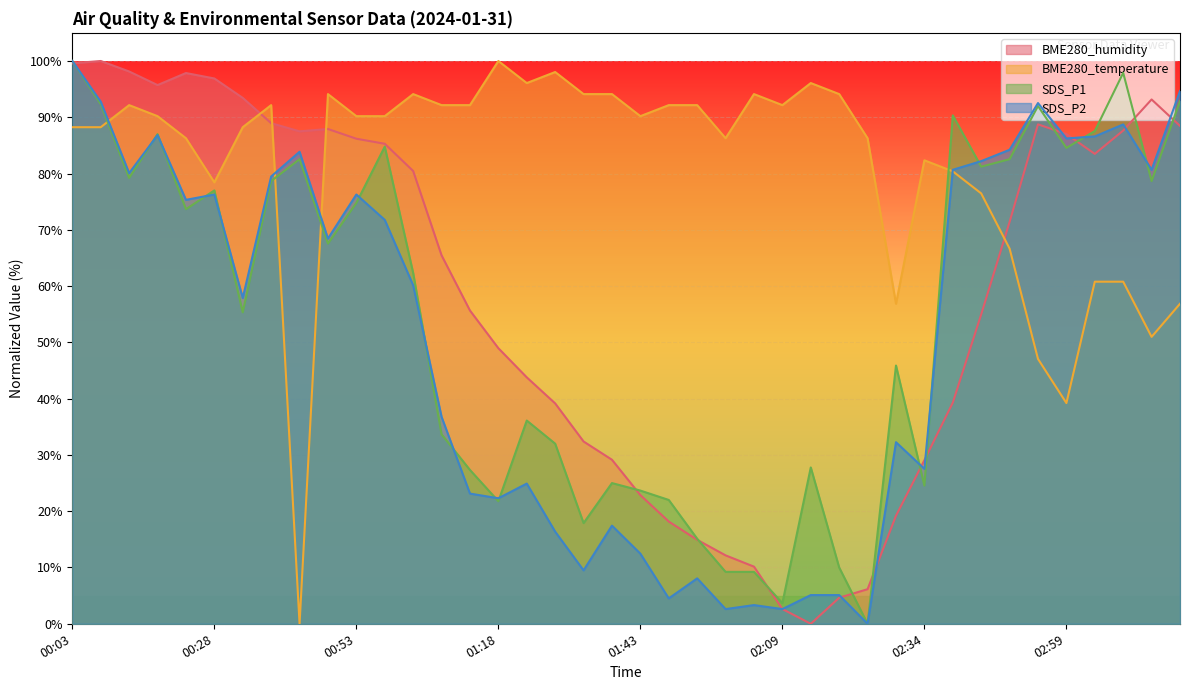

Reading left to right, extract all data points from this chart.

BME280_humidity: 99.6	100.0	98.1	95.7	97.9	96.9	93.4	89.0	87.5	87.9	86.2	85.3	80.5	65.5	55.7	49.0	43.8	39.2	32.4	29.1	22.9	18.2	14.9	12.2	10.2	2.6	0.0	4.6	6.1	19.2	29.1	39.3	55.0	71.4	88.7	87.0	83.5	87.6	93.2	88.5
BME280_temperature: 88.2	88.2	92.2	90.2	86.3	78.4	88.2	92.2	0.0	94.1	90.2	90.2	94.1	92.2	92.2	100.0	96.1	98.0	94.1	94.1	90.2	92.2	92.2	86.3	94.1	92.2	96.1	94.1	86.3	56.9	82.4	80.4	76.5	66.7	47.1	39.2	60.8	60.8	51.0	56.9
SDS_P1: 100.0	92.3	79.2	87.0	73.7	77.0	55.3	78.7	82.6	67.6	74.8	84.8	62.3	33.7	27.3	21.8	36.1	32.0	17.9	25.0	23.7	22.0	15.1	9.2	9.2	3.7	27.8	10.0	0.0	45.9	24.6	90.3	81.2	82.6	92.0	84.6	87.6	97.9	78.7	92.9
SDS_P2: 100.0	92.8	80.1	86.8	75.3	76.3	57.9	79.5	83.9	68.4	76.3	71.8	60.1	36.8	23.1	22.3	24.9	16.4	9.5	17.4	12.5	4.5	8.1	2.6	3.3	2.6	5.1	5.1	0.0	32.3	27.5	80.7	82.2	84.2	92.5	86.2	86.6	88.7	80.7	94.7